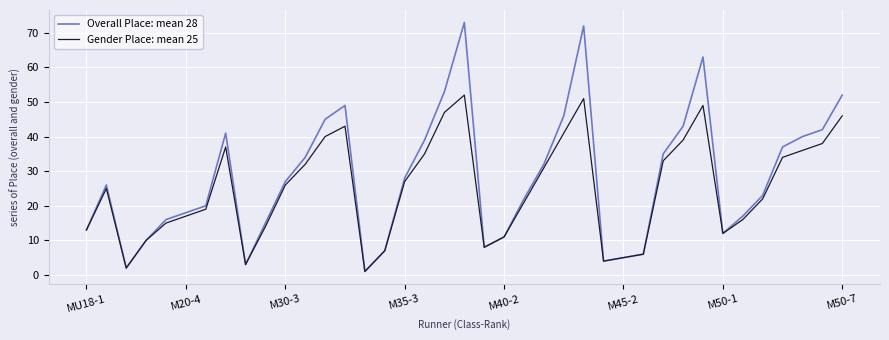

Reading right to left, list all the values displayed in this chart.

Overall Place: mean 28: 52	42	40	37	23	17	12	63	43	35	6	5	4	72	46	32	22	11	8	73	53	39	28	7	1	49	45	34	27	15	3	41	20	18	16	10	2	26	13
Gender Place: mean 25: 46	38	36	34	22	16	12	49	39	33	6	5	4	51	41	31	21	11	8	52	47	35	27	7	1	43	40	32	26	14	3	37	19	17	15	10	2	25	13